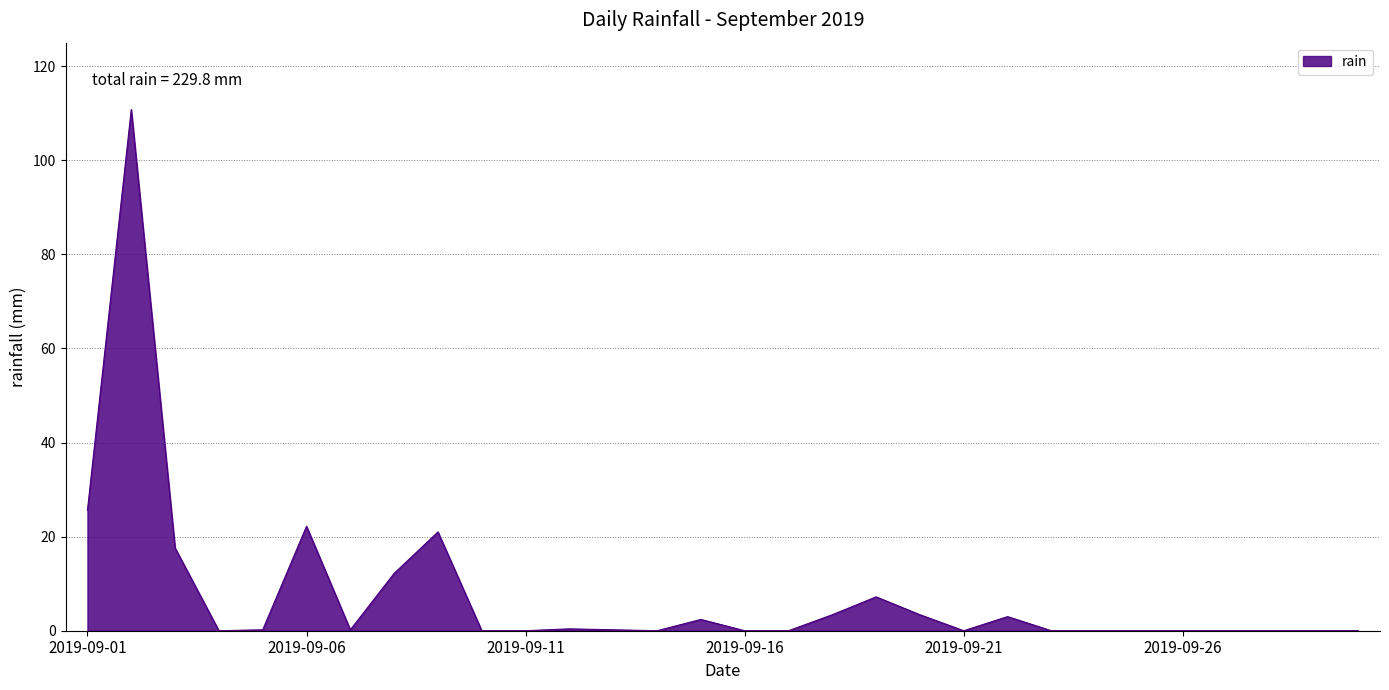

What is the greatest value displayed?

110.8